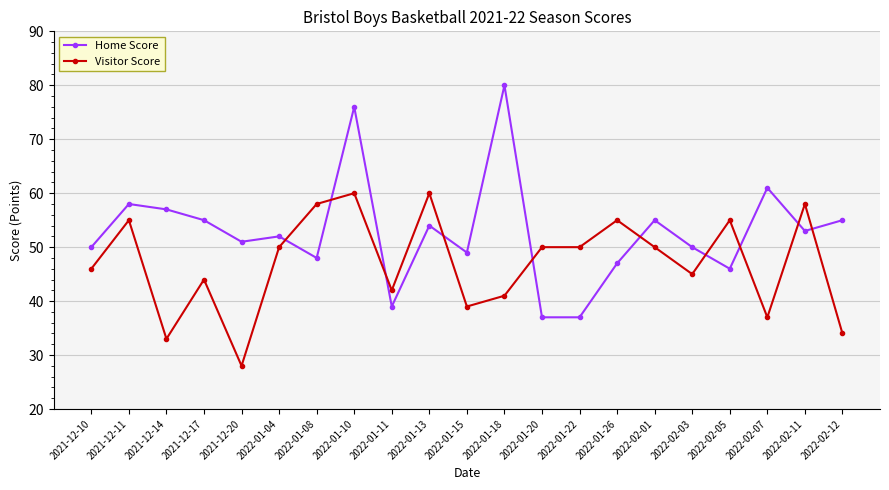

What is the difference between the maximum and minimum values in the Visitor Score series?

32